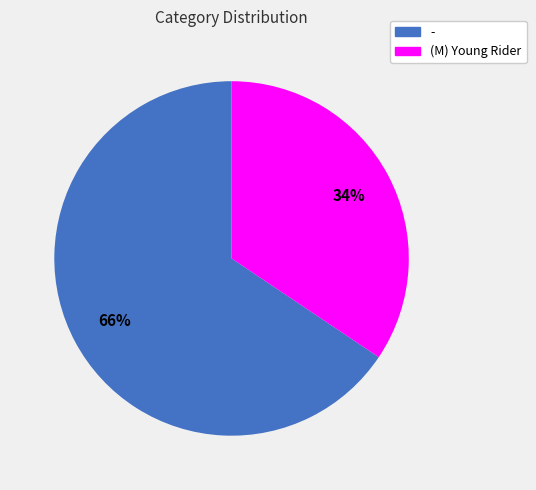

Which slice represents more than half of the pie?

-